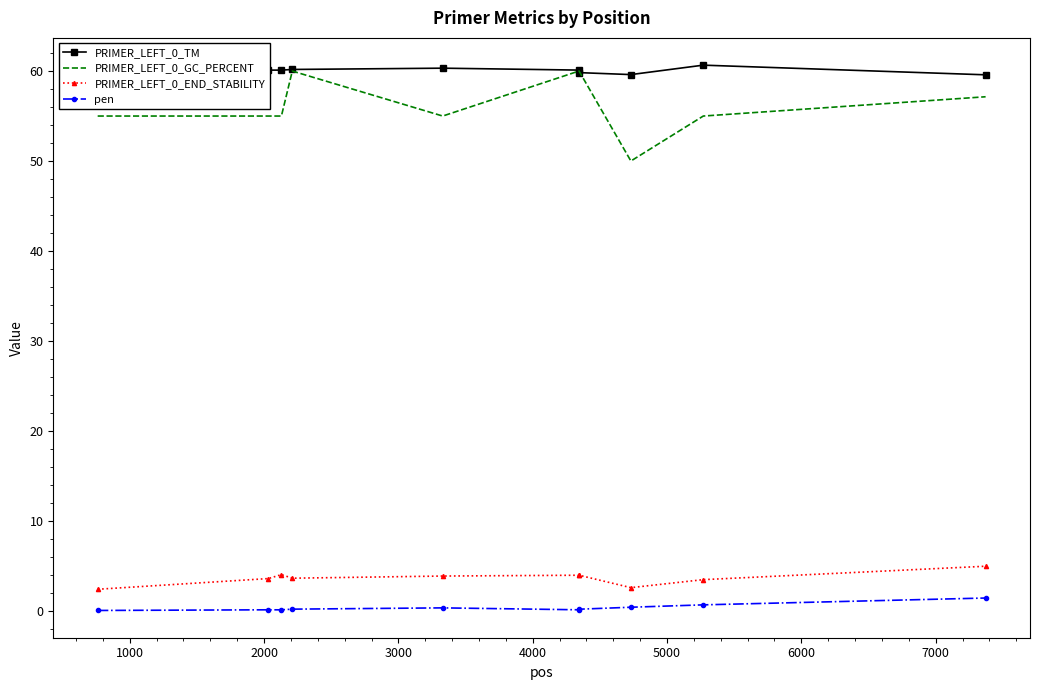

True or false: PRIMER_LEFT_0_GC_PERCENT and pen intersect in this chart.

False